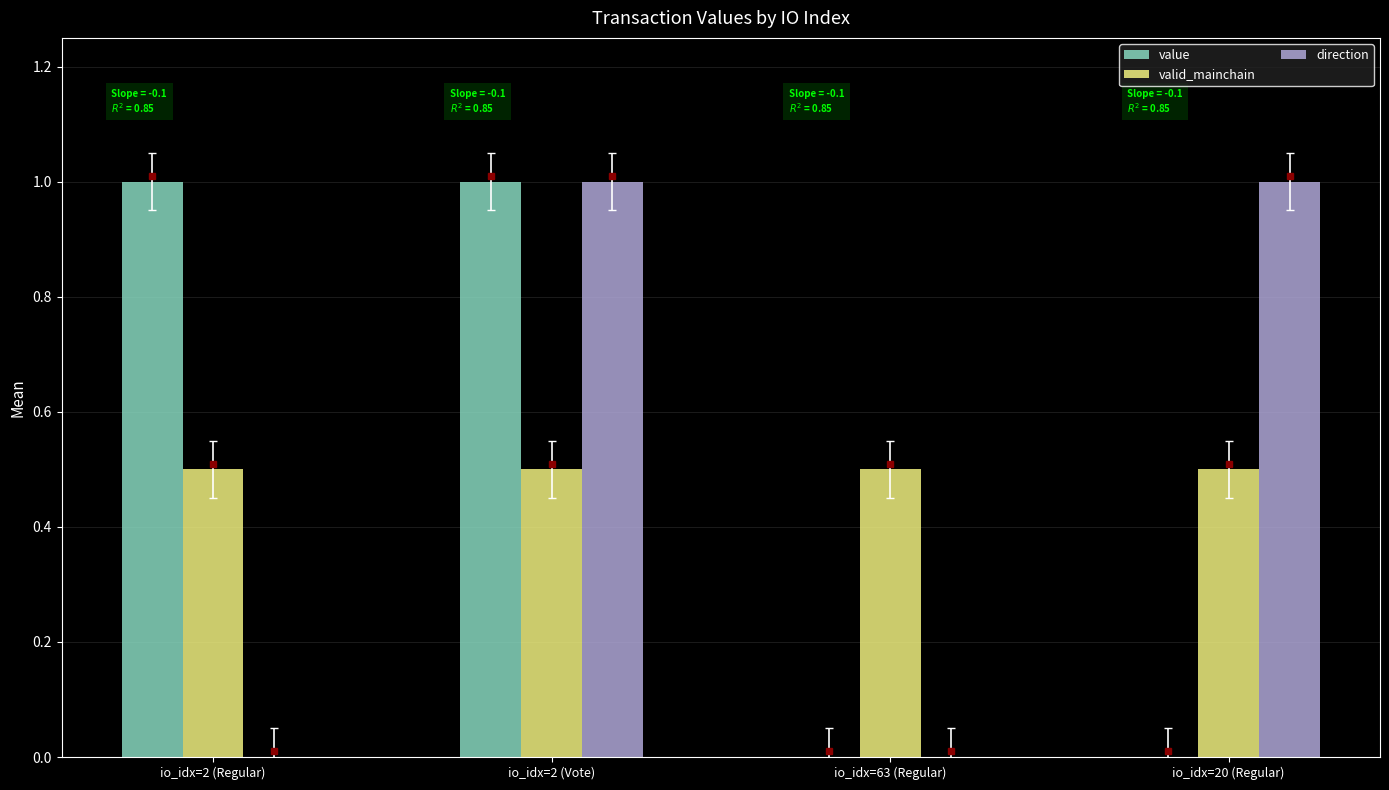

Read the direction value at io_idx=20 (Regular).

1.0